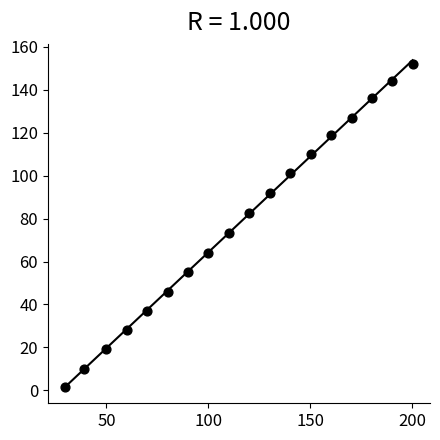

What is the range of Y values (max minus min)?

150.4